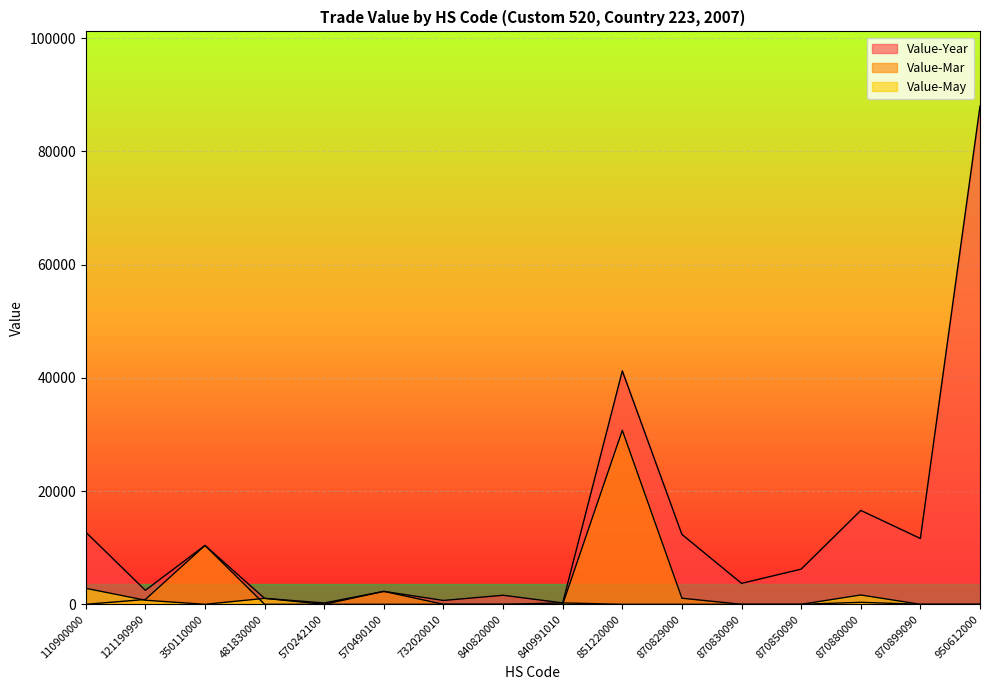

How many lines are shown in the chart?

3